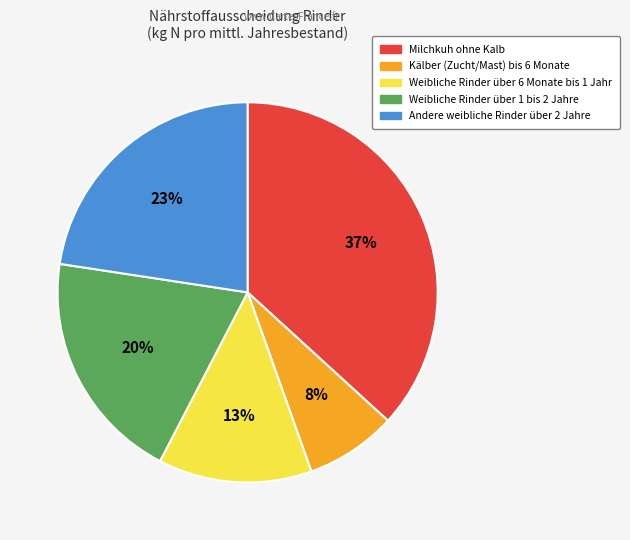

To the nearest percent, what is the difference between the Andere weibliche Rinder über 2 Jahre and Weibliche Rinder über 1 bis 2 Jahre slice percentages?

3%